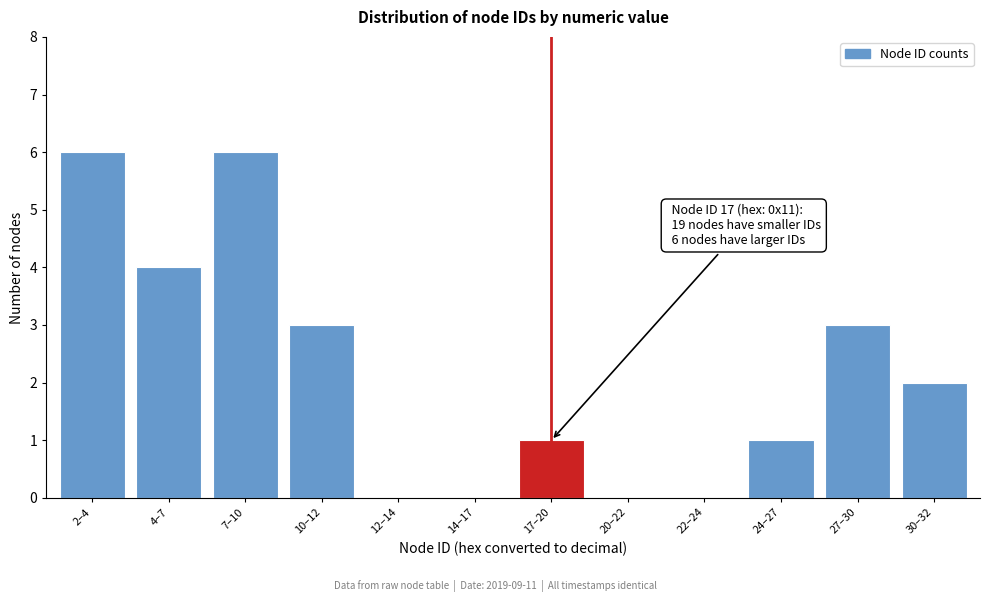

Reading right to left, what are all the values shown in this chart?

30–32=2	27–30=3	24–27=1	22–24=0	20–22=0	17–20=1	14–17=0	12–14=0	10–12=3	7–10=6	4–7=4	2–4=6